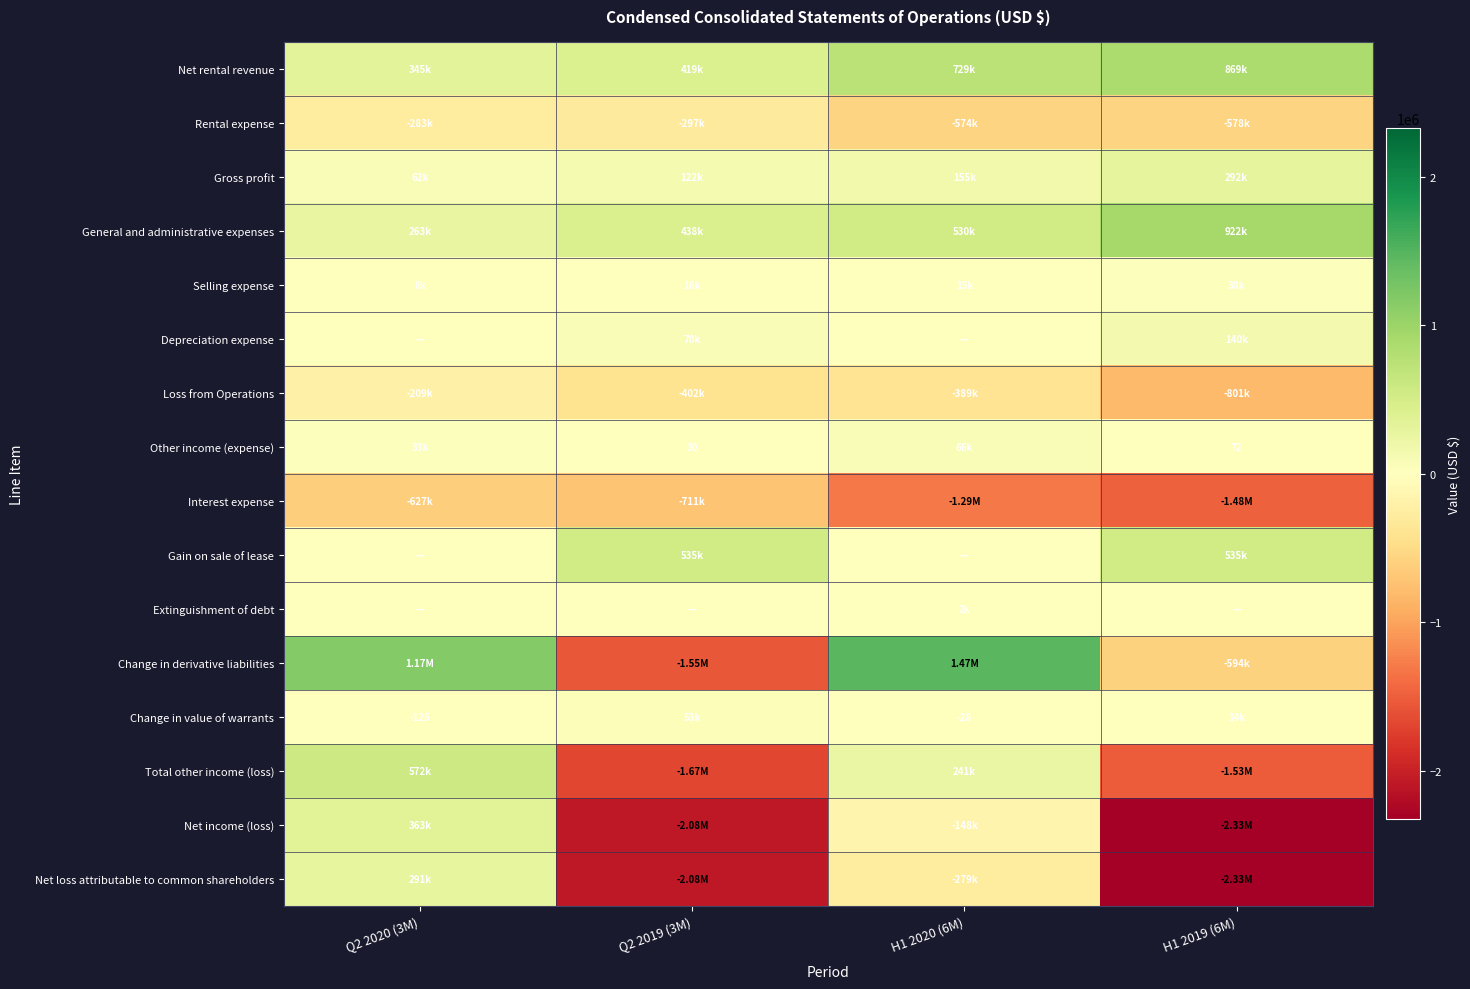

What is the sum of all Interest expense values?

-4114626